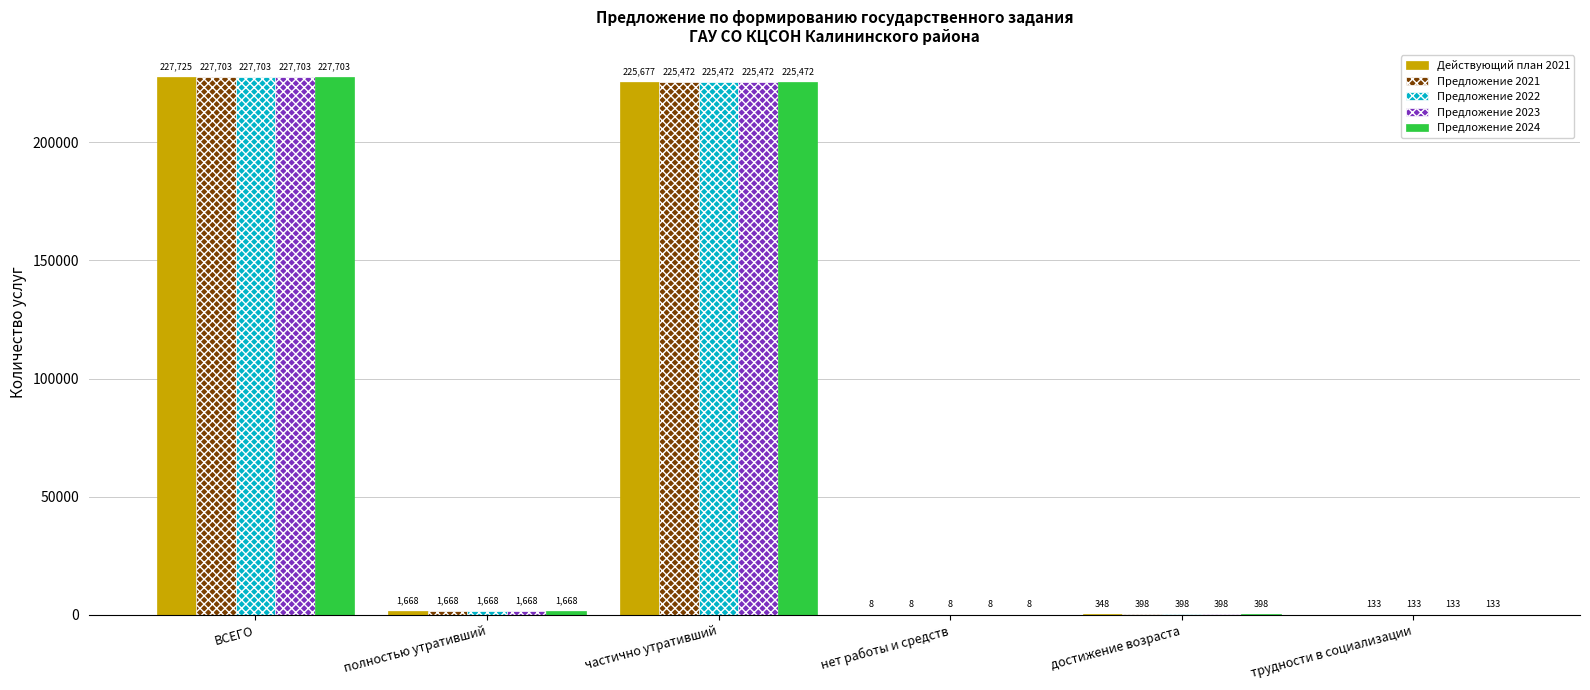

What are all the series names shown in the legend?

Действующий план 2021, Предложение 2021, Предложение 2022, Предложение 2023, Предложение 2024